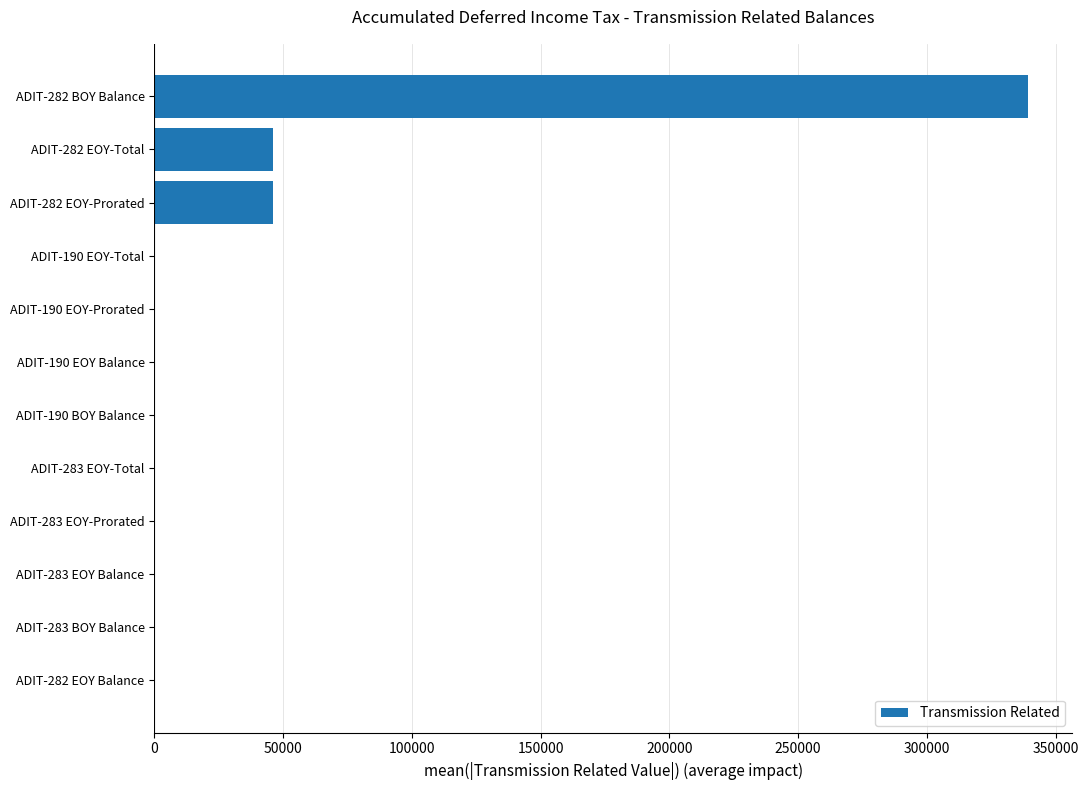

Count the number of categories in the chart.

12